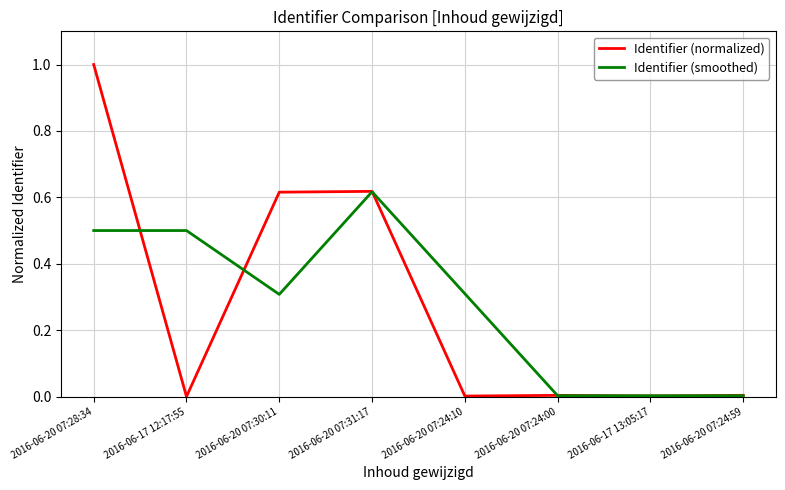

Is the value of Identifier (smoothed) at 2016-06-17 12:17:55 greater than the value of Identifier (normalized) at 2016-06-20 07:31:17?

No